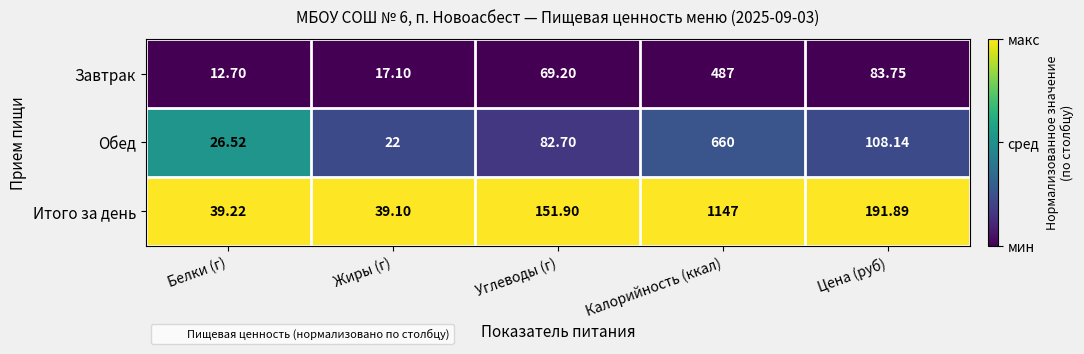

Rank the series by their average value, from highest to lowest.

Итого за день, Обед, Завтрак